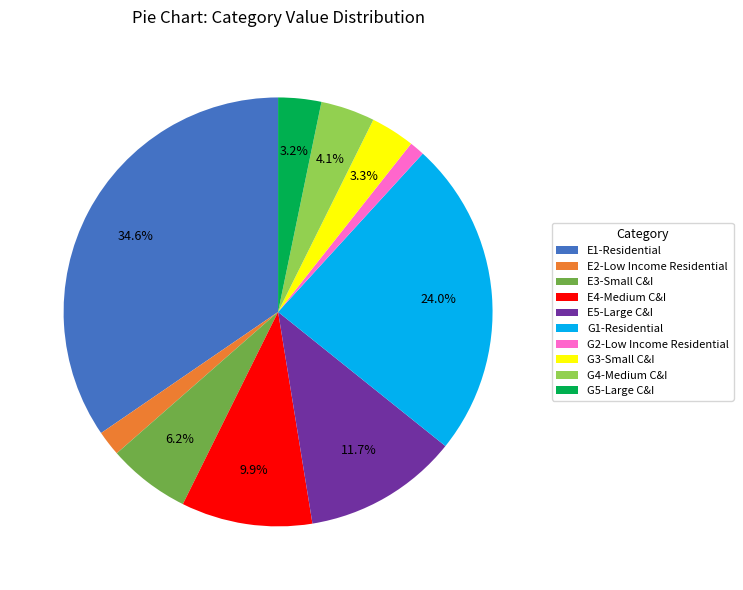

Which has a higher value, E3-Small C&I or E5-Large C&I?

E5-Large C&I